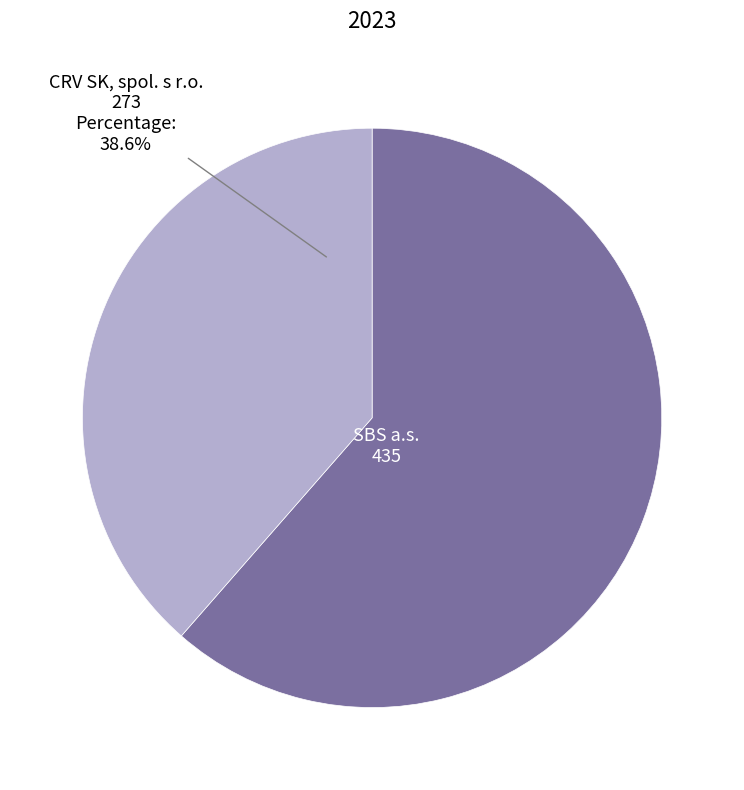

Rank the categories by value from lowest to highest.

CRV SK, spol. s r.o., SBS a.s.